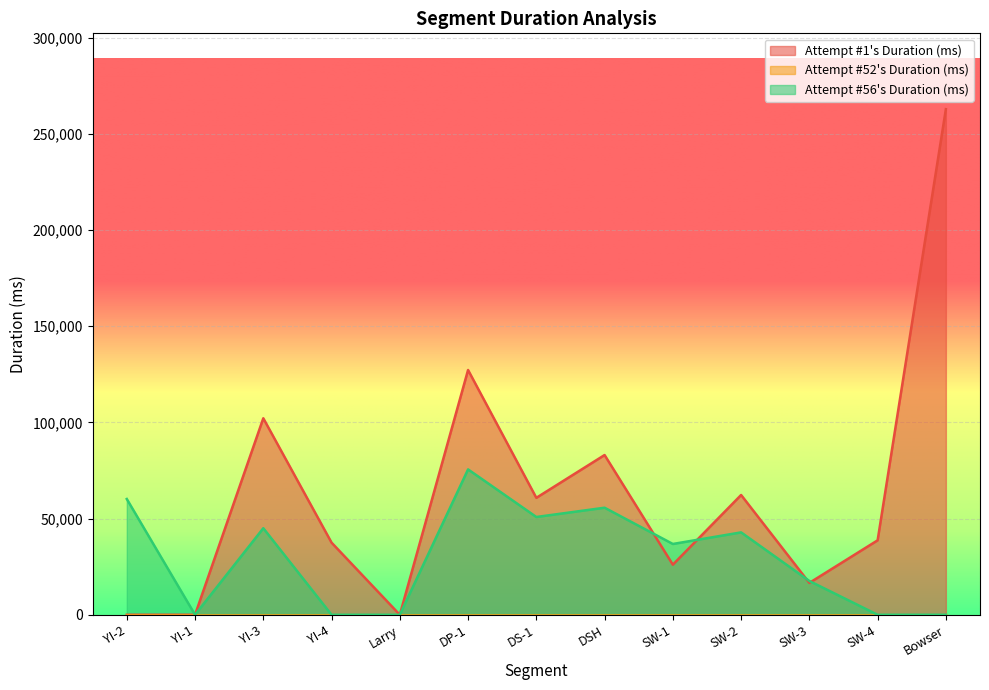

Rank the categories by Attempt #1's Duration (ms) value from highest to lowest.

Bowser, DP-1, YI-3, DSH, SW-2, DS-1, SW-4, YI-4, SW-1, SW-3, YI-2, YI-1, Larry